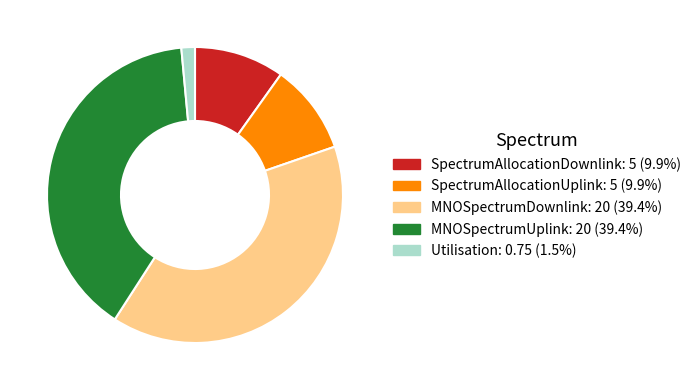

Is it true that MNOSpectrumDownlink is 51% of the pie?

False